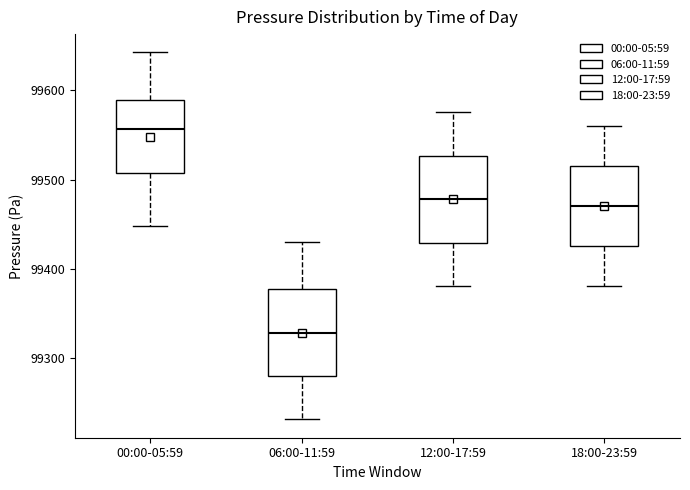

Where does the upper whisker of the box for 18:00-23:59 end on the y-axis? The values are not printed on the chart, so give them approximately, as read against the axis.

99560